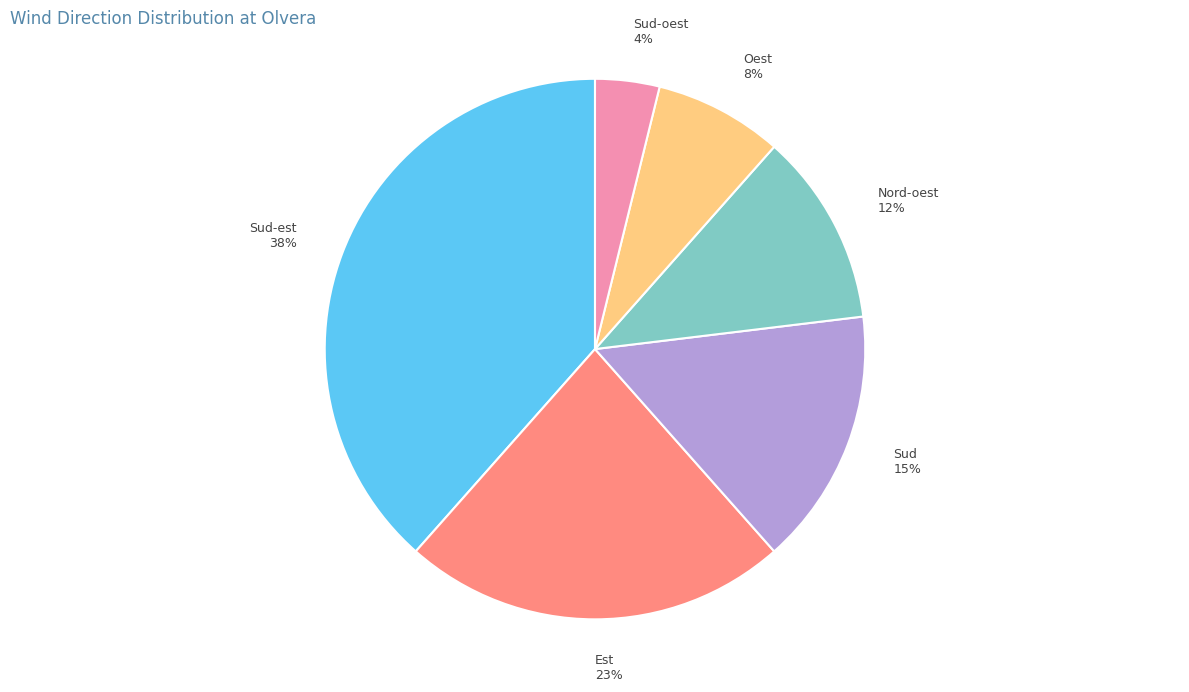

Which category has the smallest portion of the pie?

Sud-oest